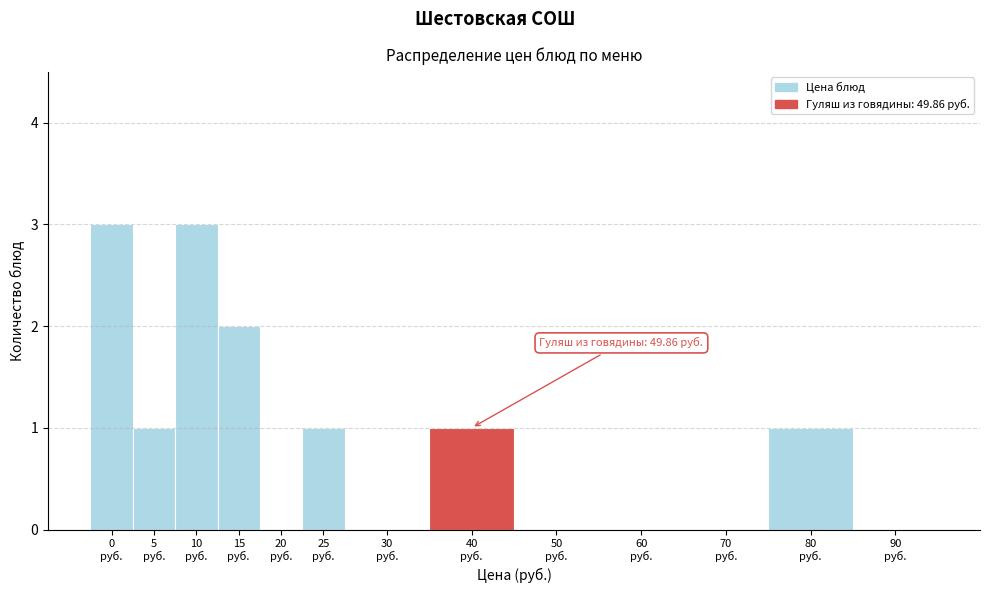

What is the sum of all values?

12